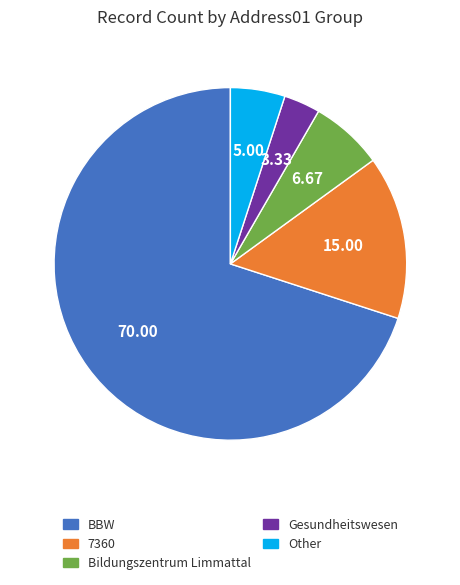

Approximately how many times larger is the value at Other compared to BBW?

0.1